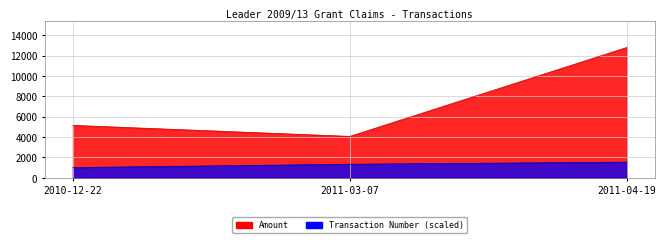

What position from the left is 2010-12-22?

1